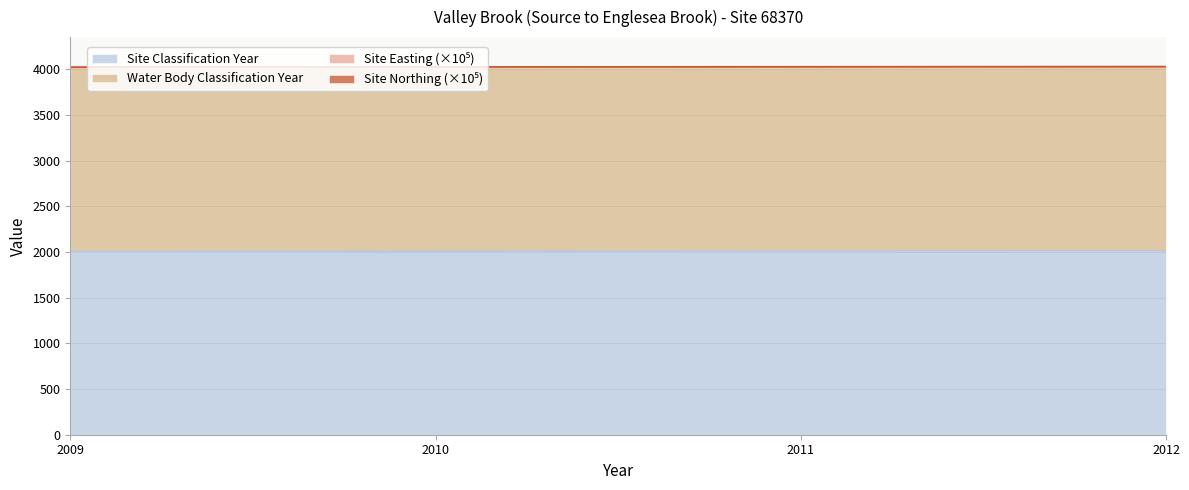

How many lines are shown in the chart?

4